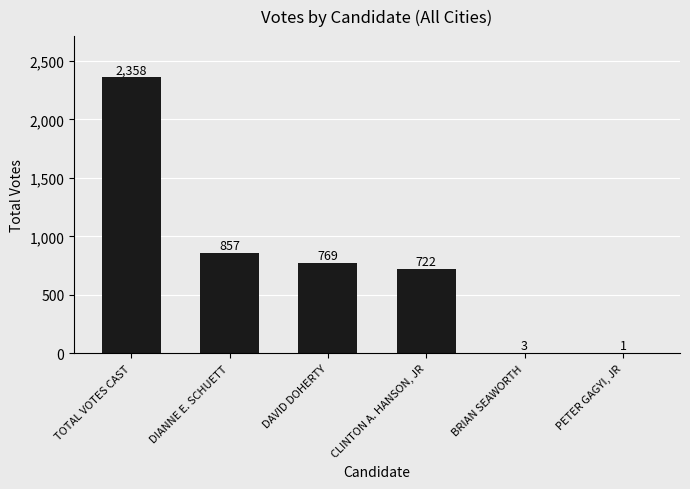

What is the average value?

785